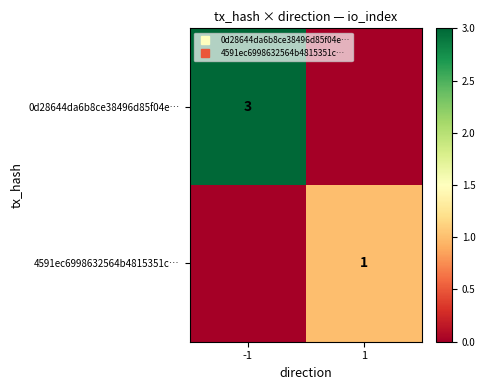

What is the approximate value of 4591ec6998632564b4815351c… at 1?

1